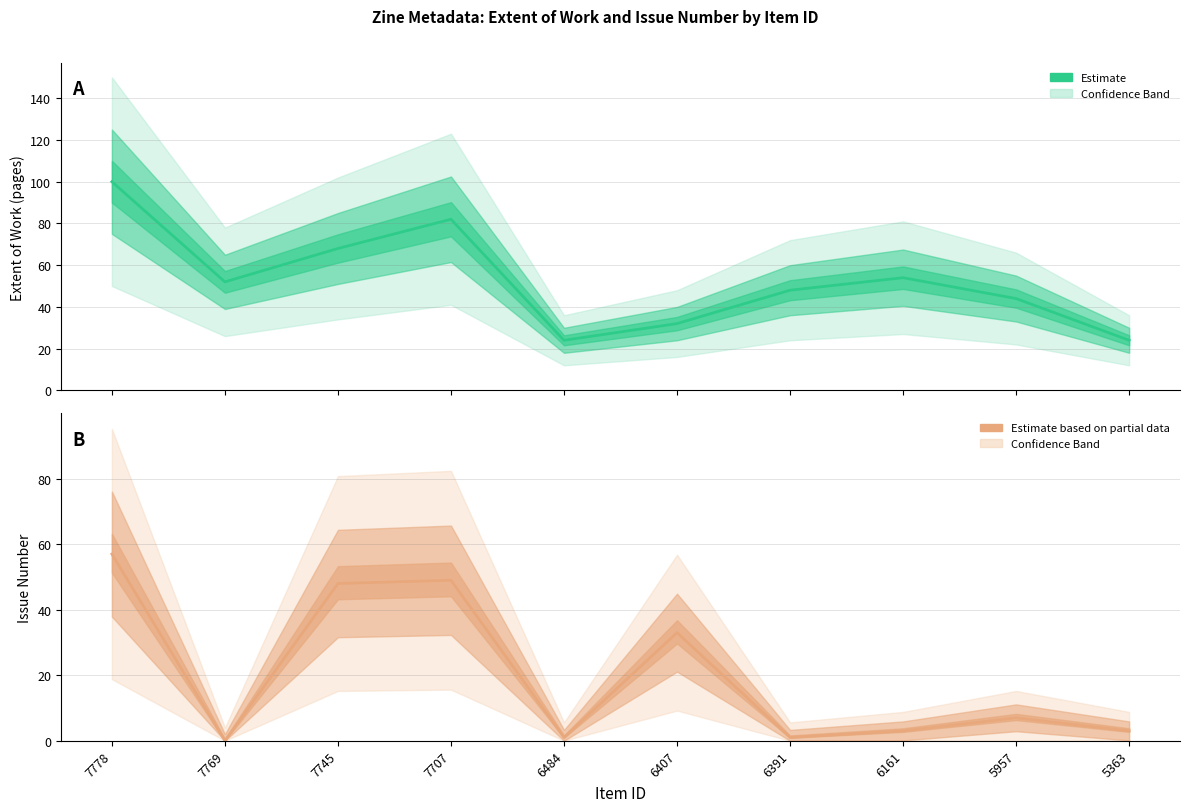

List the labels in order of Extent of Work value, largest first.

7778, 7707, 7745, 6161, 7769, 6391, 5957, 6407, 6484, 5363